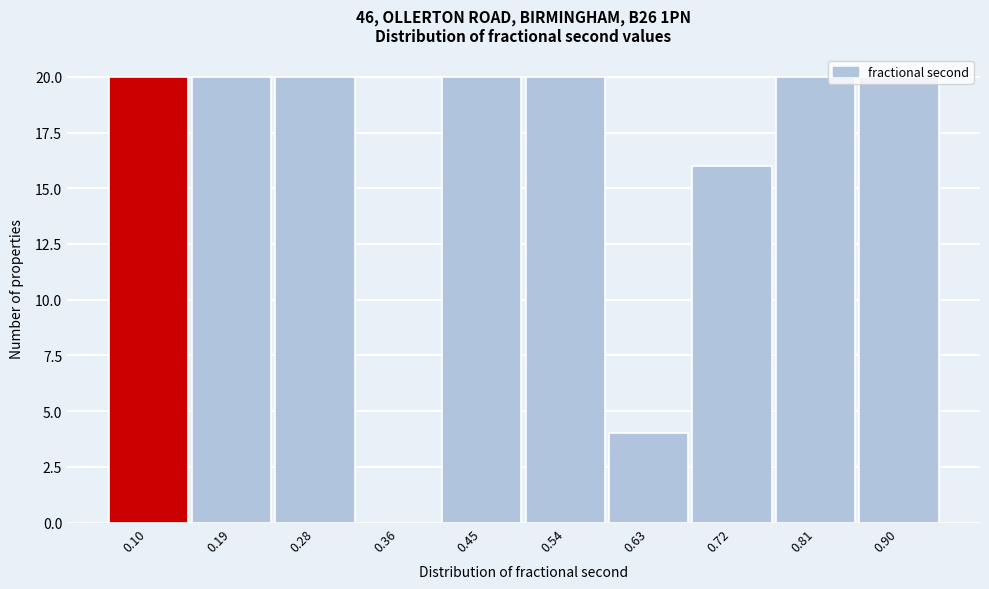

The value at 0.45 is 34. True or false?

False